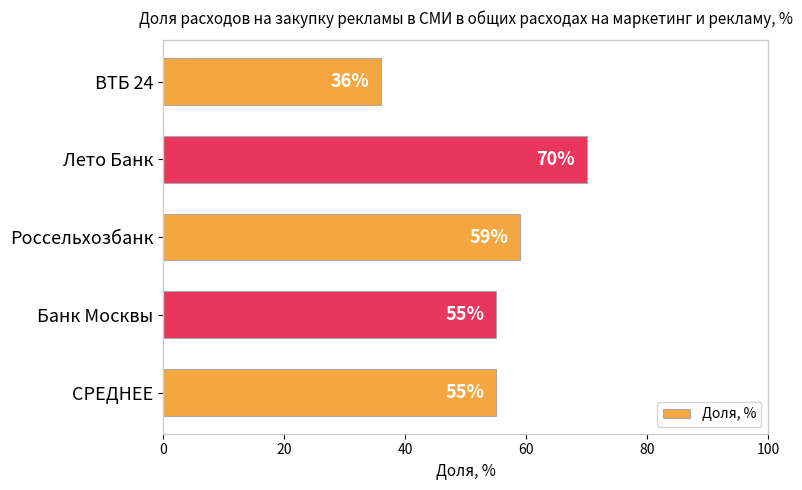

What is the smallest value displayed?

36